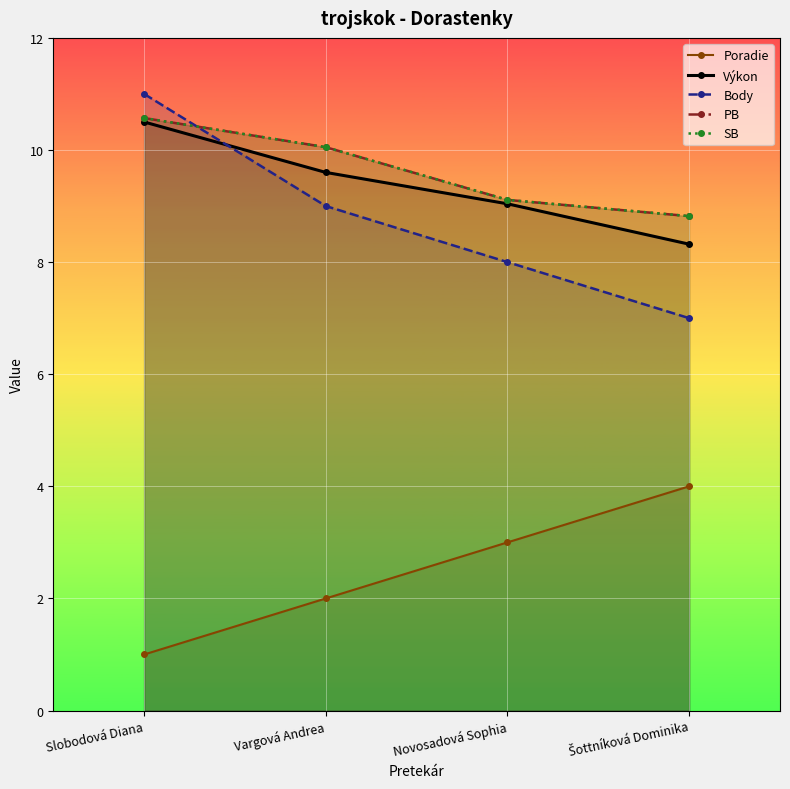

Reading right to left, transcribe all the data shown in this chart.

Poradie: 4.0	3.0	2.0	1.0
Výkon: 8.3	9.0	9.6	10.5
Body: 7.0	8.0	9.0	11.0
PB: 8.8	9.1	10.1	10.6
SB: 8.8	9.1	10.1	10.6